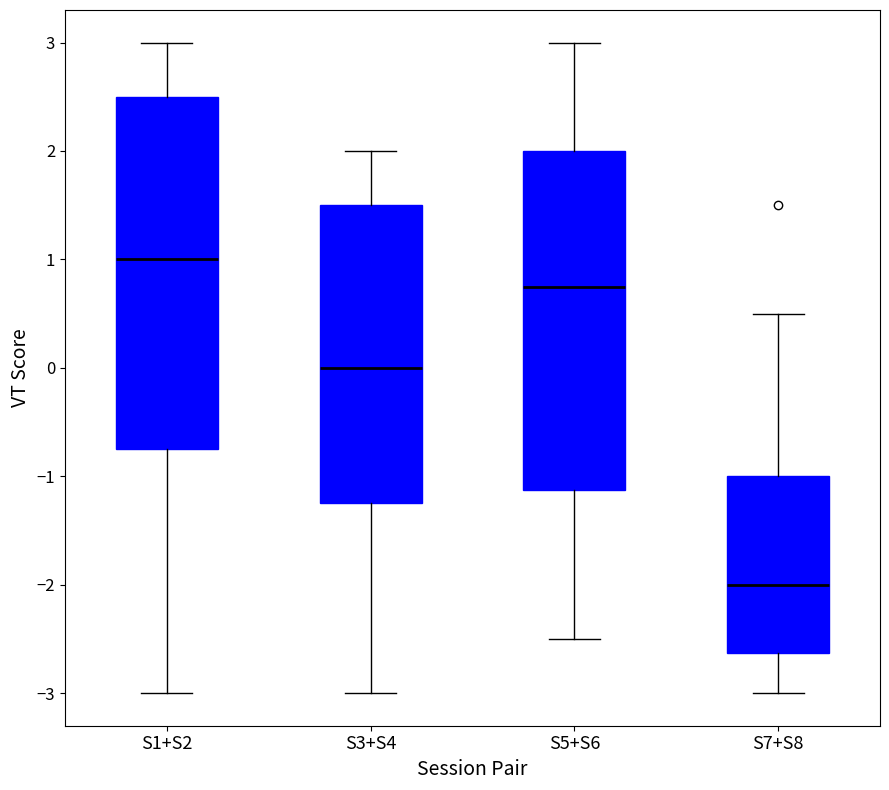

Reading left to right, read every box against the y-axis: the position of its median line, the range the box covers, and the ends of its whiskers. The values are not printed on the chart, so give them approximately, as read against the axis.

S1+S2: median 1.0, box -0.7 to 2.5, whiskers -3.0 to 3.0
S3+S4: median 0.0, box -1.2 to 1.5, whiskers -3.0 to 2.0
S5+S6: median 0.8, box -1.1 to 2.0, whiskers -2.5 to 3.0
S7+S8: median -2.0, box -2.6 to -1.0, whiskers -3.0 to 0.5